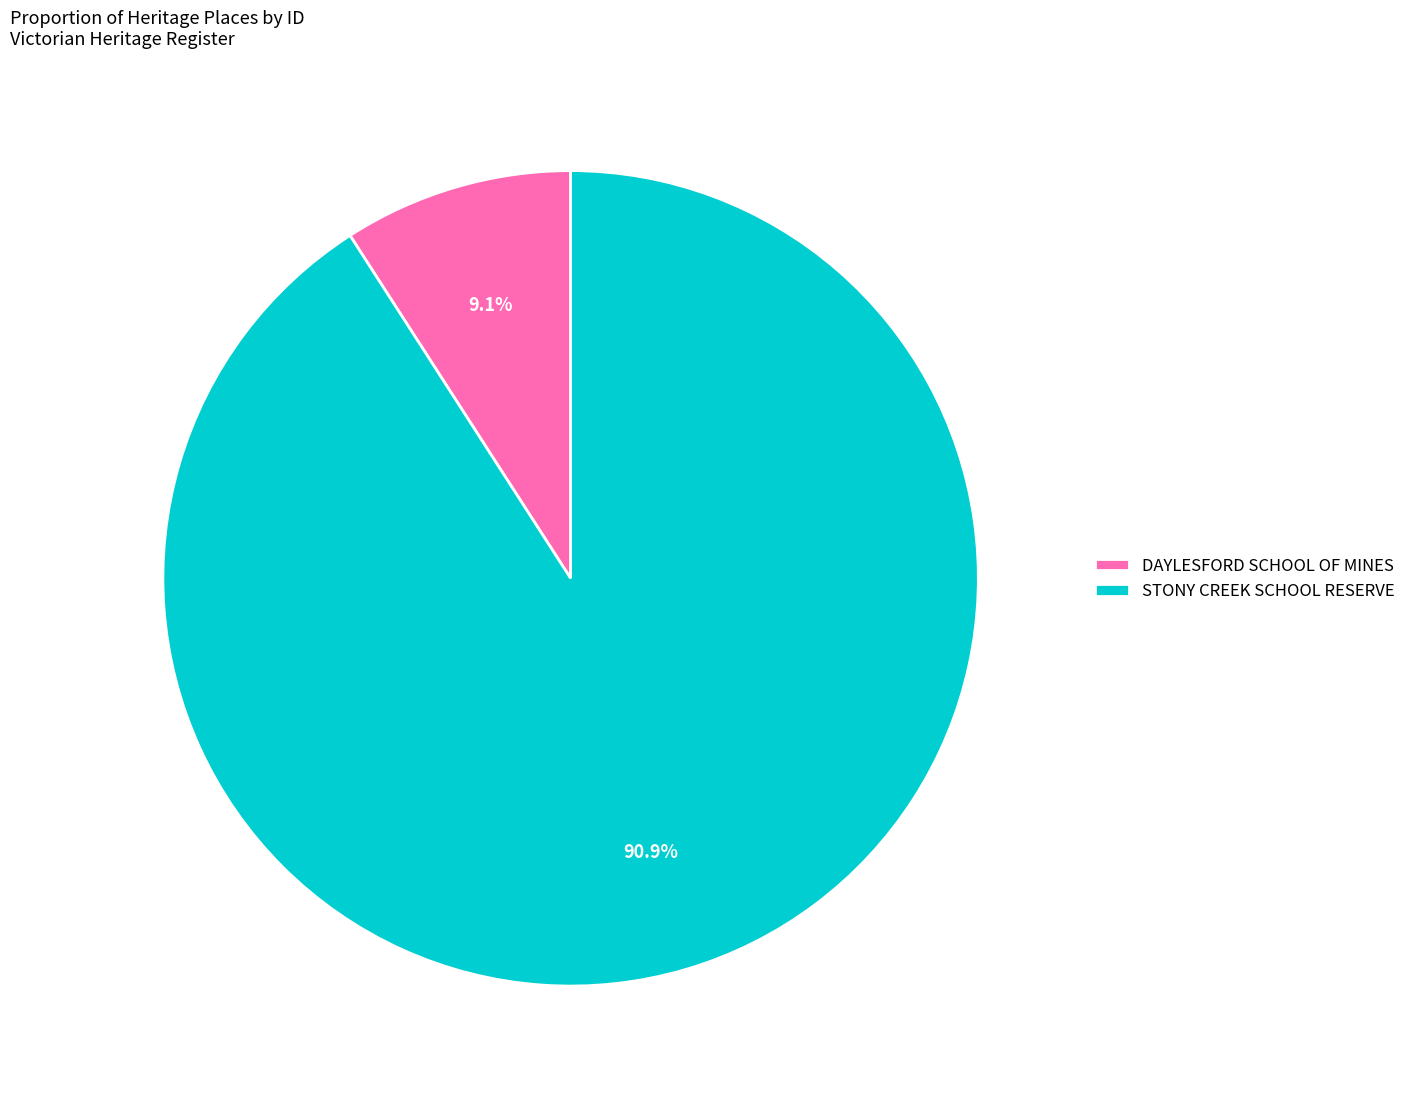

True or false: DAYLESFORD SCHOOL OF MINES accounts for 18% of the total.

False